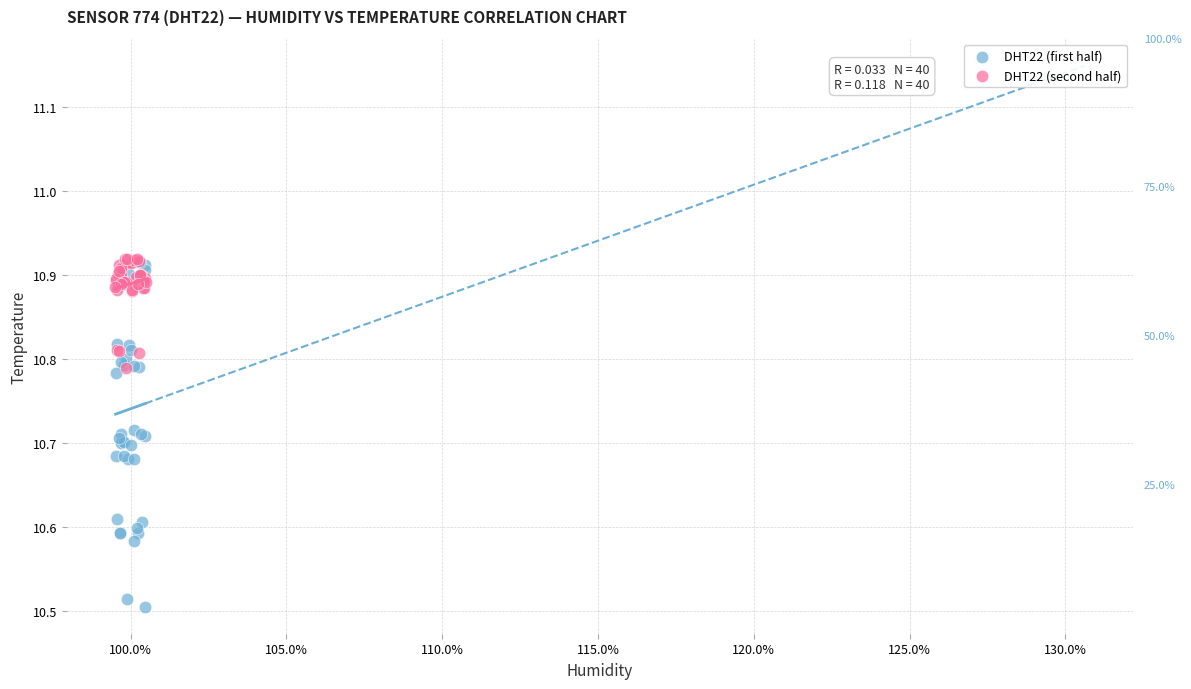

Which series has the widest spread of Y values?

DHT22 (first half)